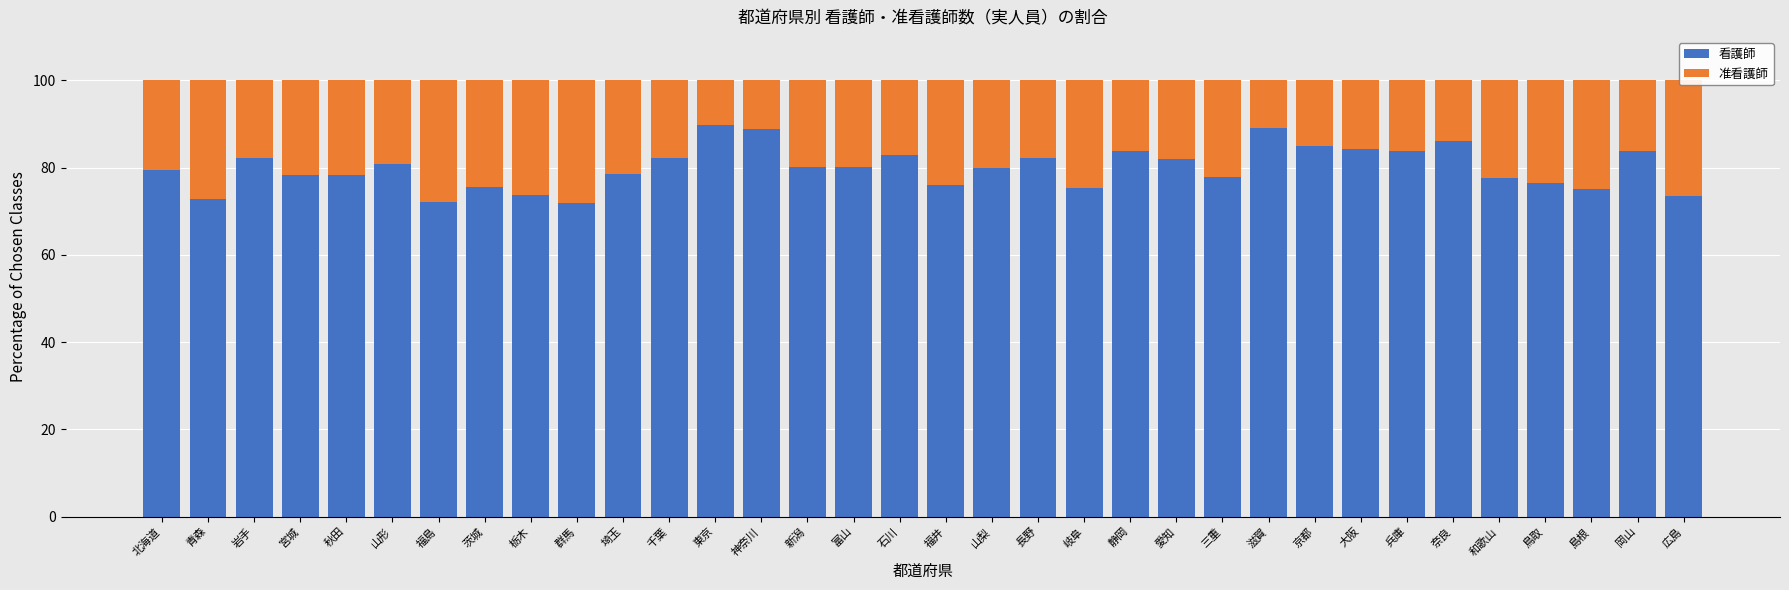

What is the lowest value of the 看護師 series?

71.9